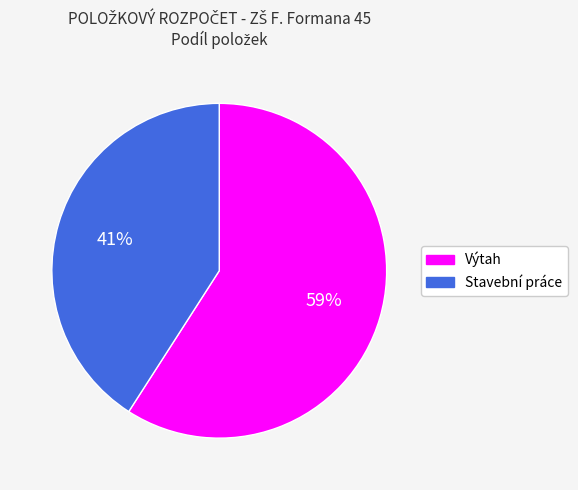

Does Stavební práce represent more than half of the total?

No